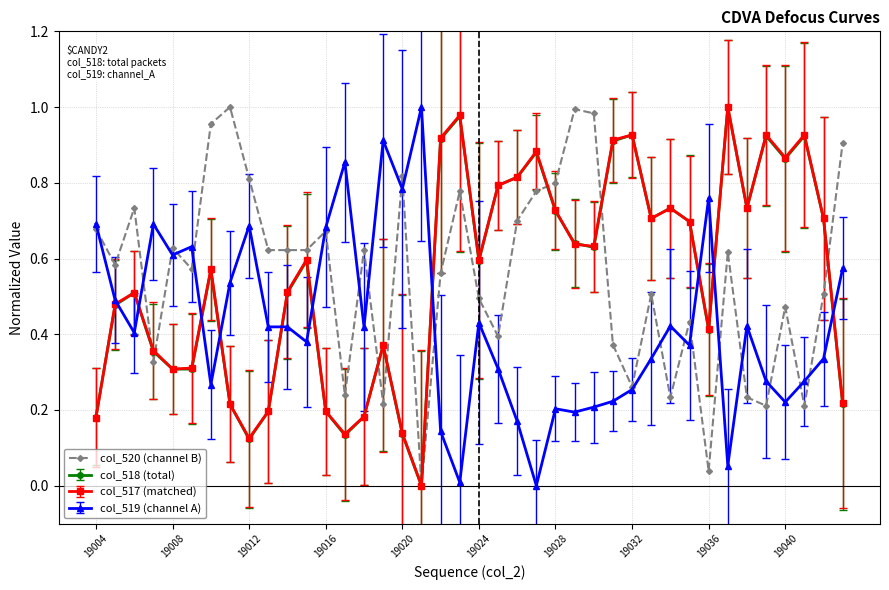

True or false: col_519 (channel A) and col_518 (total) intersect in this chart.

True